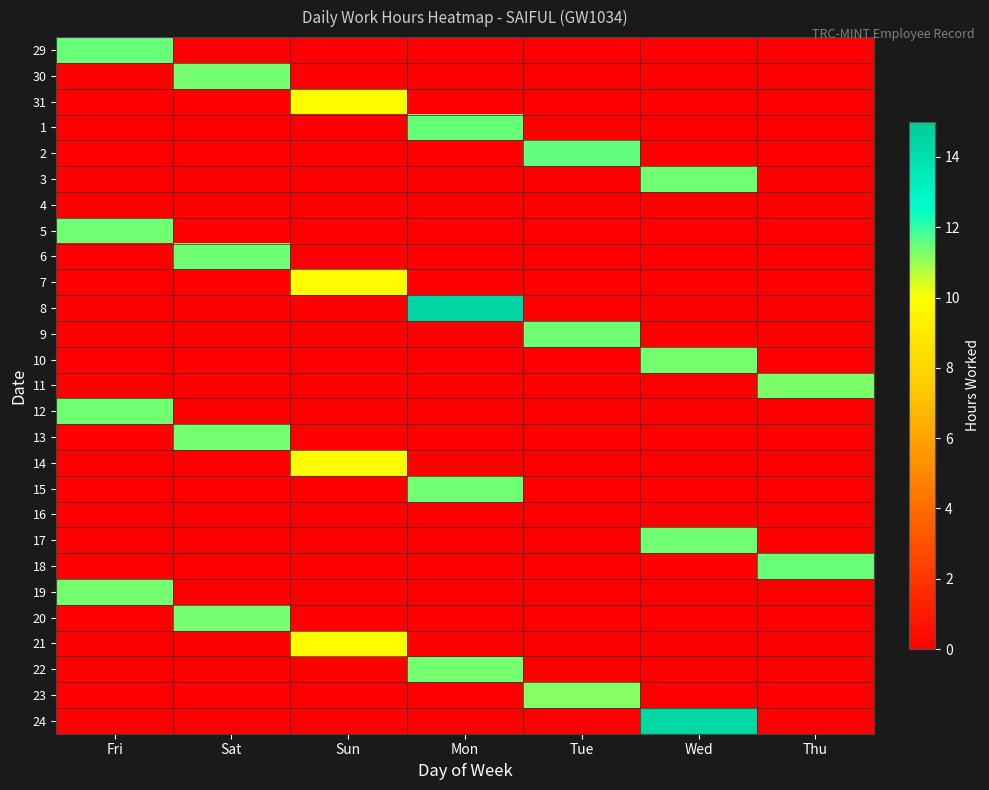

Reading left to right, what are all the values shown in this chart?

29: Fri=11.4	Sat=0.0	Sun=0.0	Mon=0.0	Tue=0.0	Wed=0.0	Thu=0.0
30: Fri=0.0	Sat=11.3	Sun=0.0	Mon=0.0	Tue=0.0	Wed=0.0	Thu=0.0
31: Fri=0.0	Sat=0.0	Sun=9.9	Mon=0.0	Tue=0.0	Wed=0.0	Thu=0.0
1: Fri=0.0	Sat=0.0	Sun=0.0	Mon=11.4	Tue=0.0	Wed=0.0	Thu=0.0
2: Fri=0.0	Sat=0.0	Sun=0.0	Mon=0.0	Tue=11.5	Wed=0.0	Thu=0.0
3: Fri=0.0	Sat=0.0	Sun=0.0	Mon=0.0	Tue=0.0	Wed=11.4	Thu=0.0
4: Fri=0.0	Sat=0.0	Sun=0.0	Mon=0.0	Tue=0.0	Wed=0.0	Thu=0.0
5: Fri=11.4	Sat=0.0	Sun=0.0	Mon=0.0	Tue=0.0	Wed=0.0	Thu=0.0
6: Fri=0.0	Sat=11.4	Sun=0.0	Mon=0.0	Tue=0.0	Wed=0.0	Thu=0.0
7: Fri=0.0	Sat=0.0	Sun=9.8	Mon=0.0	Tue=0.0	Wed=0.0	Thu=0.0
8: Fri=0.0	Sat=0.0	Sun=0.0	Mon=14.5	Tue=0.0	Wed=0.0	Thu=0.0
9: Fri=0.0	Sat=0.0	Sun=0.0	Mon=0.0	Tue=11.4	Wed=0.0	Thu=0.0
10: Fri=0.0	Sat=0.0	Sun=0.0	Mon=0.0	Tue=0.0	Wed=11.4	Thu=0.0
11: Fri=0.0	Sat=0.0	Sun=0.0	Mon=0.0	Tue=0.0	Wed=0.0	Thu=11.3
12: Fri=11.4	Sat=0.0	Sun=0.0	Mon=0.0	Tue=0.0	Wed=0.0	Thu=0.0
13: Fri=0.0	Sat=11.3	Sun=0.0	Mon=0.0	Tue=0.0	Wed=0.0	Thu=0.0
14: Fri=0.0	Sat=0.0	Sun=9.8	Mon=0.0	Tue=0.0	Wed=0.0	Thu=0.0
15: Fri=0.0	Sat=0.0	Sun=0.0	Mon=11.4	Tue=0.0	Wed=0.0	Thu=0.0
16: Fri=0.0	Sat=0.0	Sun=0.0	Mon=0.0	Tue=0.0	Wed=0.0	Thu=0.0
17: Fri=0.0	Sat=0.0	Sun=0.0	Mon=0.0	Tue=0.0	Wed=11.4	Thu=0.0
18: Fri=0.0	Sat=0.0	Sun=0.0	Mon=0.0	Tue=0.0	Wed=0.0	Thu=11.5
19: Fri=11.3	Sat=0.0	Sun=0.0	Mon=0.0	Tue=0.0	Wed=0.0	Thu=0.0
20: Fri=0.0	Sat=11.3	Sun=0.0	Mon=0.0	Tue=0.0	Wed=0.0	Thu=0.0
21: Fri=0.0	Sat=0.0	Sun=9.8	Mon=0.0	Tue=0.0	Wed=0.0	Thu=0.0
22: Fri=0.0	Sat=0.0	Sun=0.0	Mon=11.3	Tue=0.0	Wed=0.0	Thu=0.0
23: Fri=0.0	Sat=0.0	Sun=0.0	Mon=0.0	Tue=11.2	Wed=0.0	Thu=0.0
24: Fri=0.0	Sat=0.0	Sun=0.0	Mon=0.0	Tue=0.0	Wed=14.4	Thu=0.0